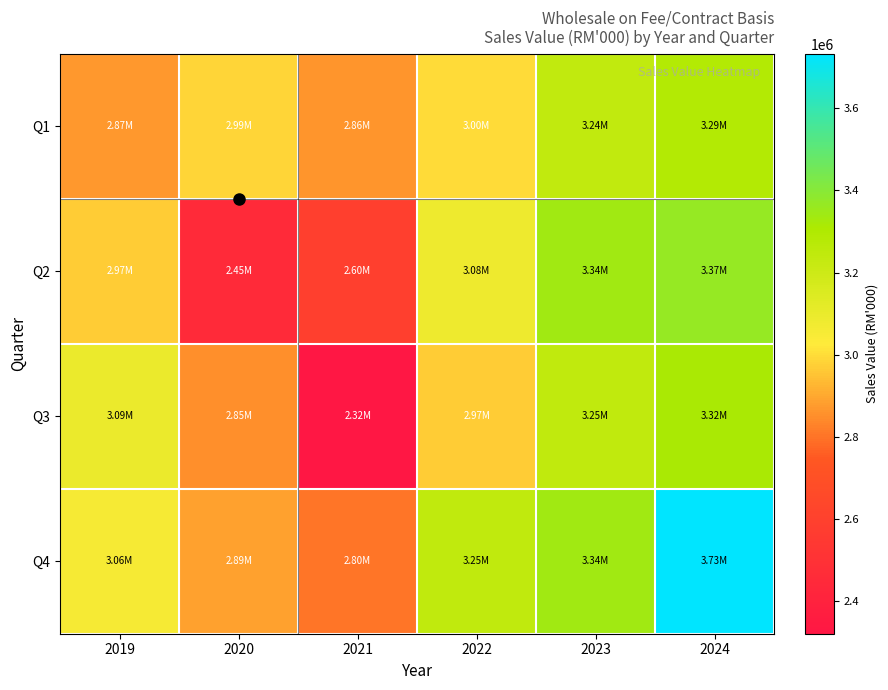

Which series has the widest spread of values?

Q3